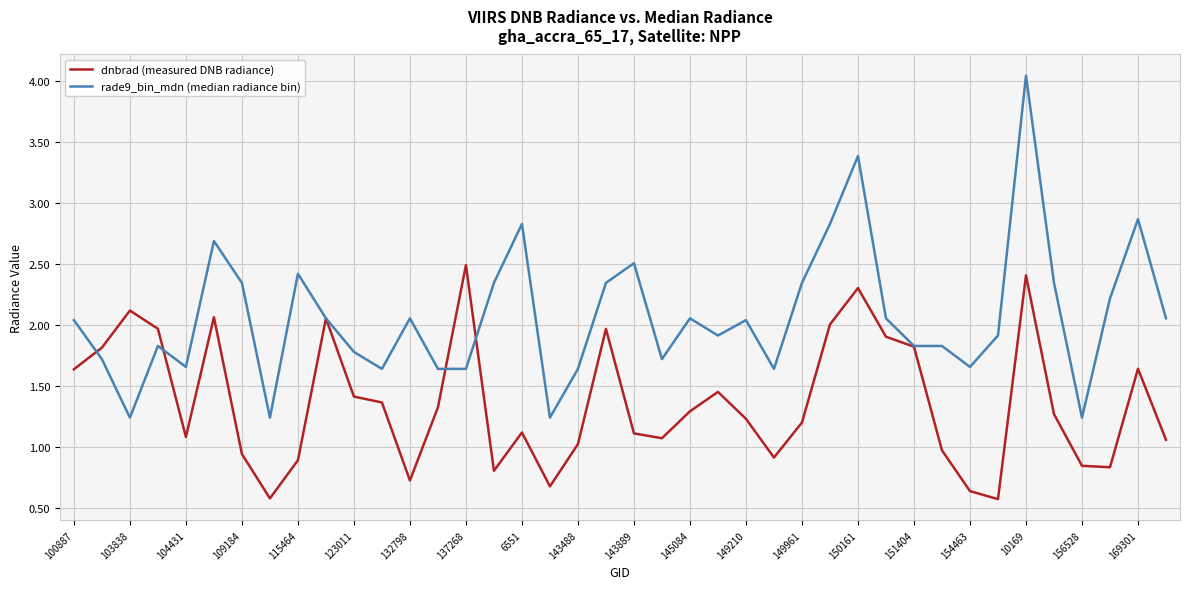

What is the maximum value for dnbrad (measured DNB radiance)?

2.5